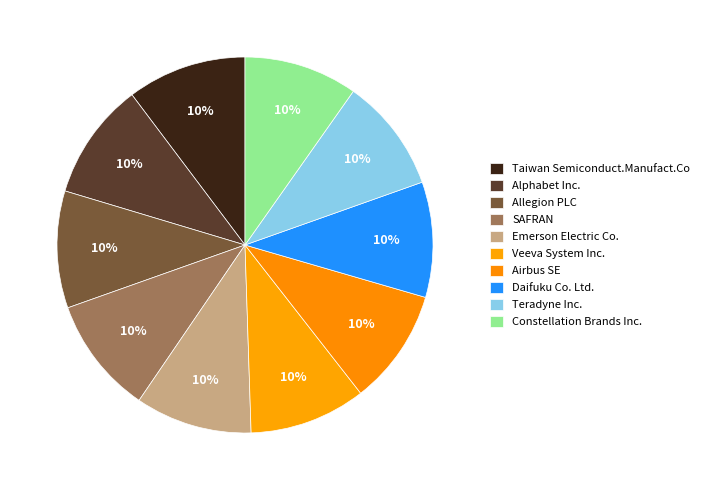

What is the total percentage of Airbus SE and Taiwan Semiconduct.Manufact.Co?

20.2%